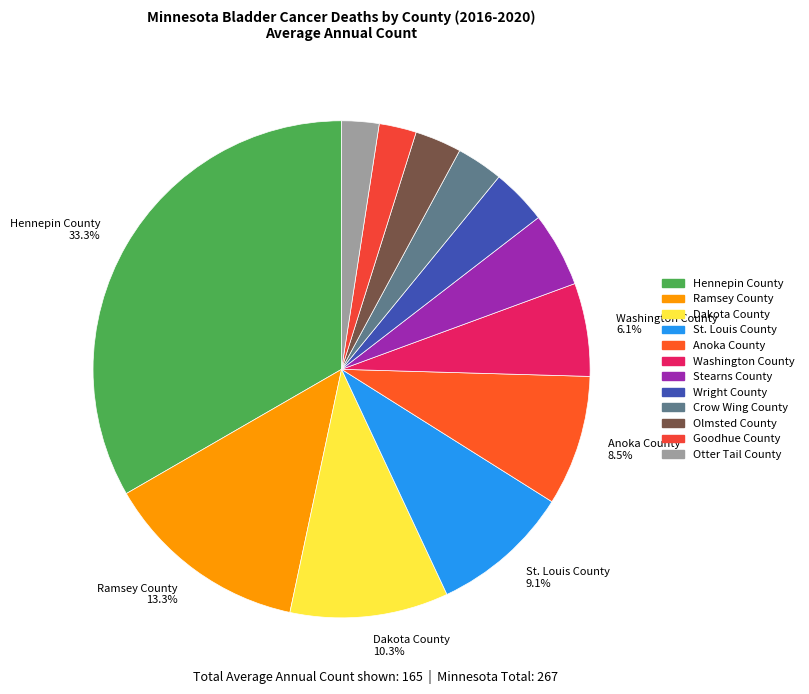

How many slices are in this pie chart?

12